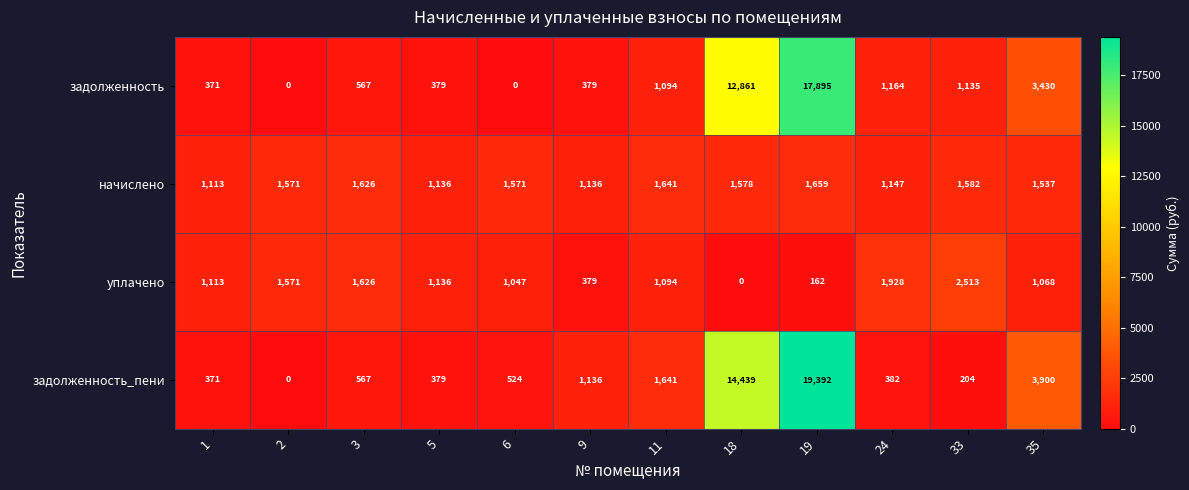

What is the total value across all series at 6?

3142